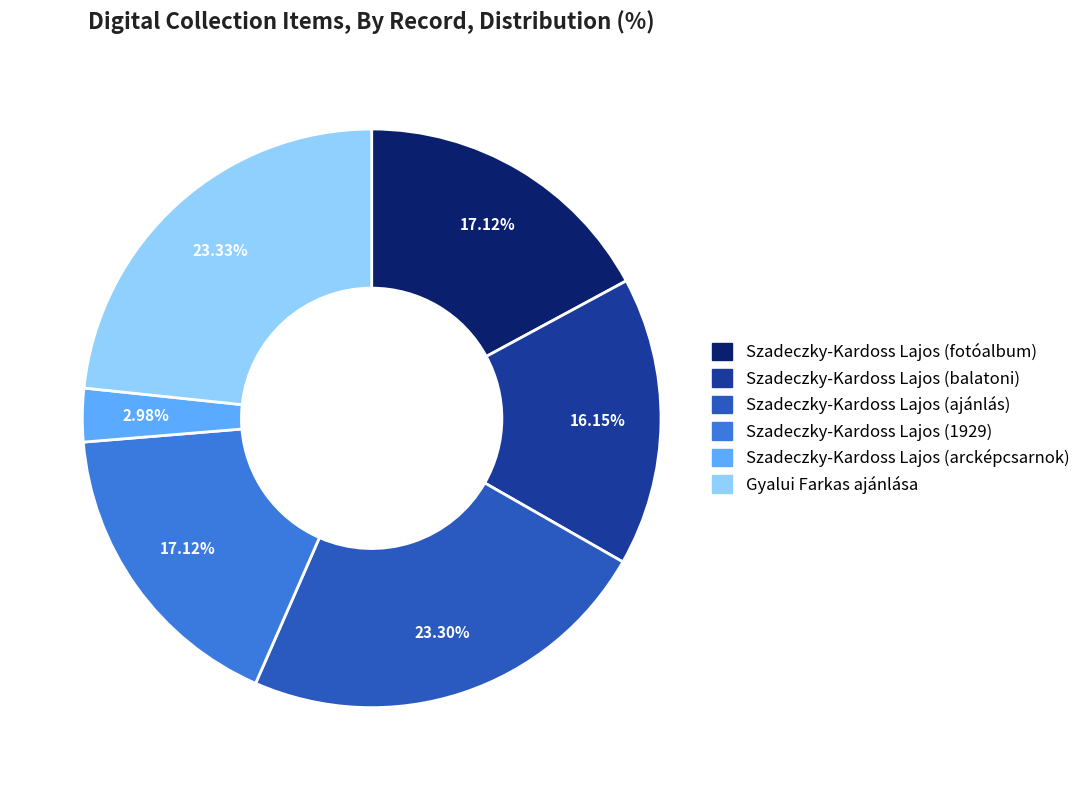

Which slice is the smallest?

Szadeczky-Kardoss Lajos (arcképcsarnok)